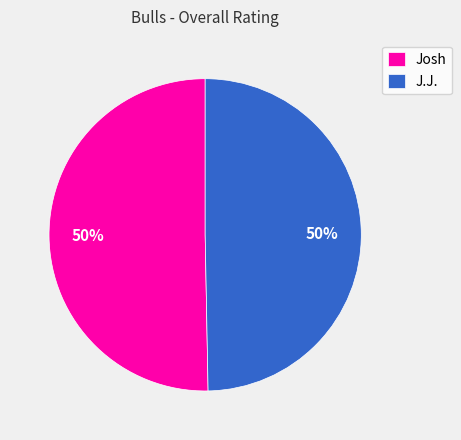

How many slices are in this pie chart?

2